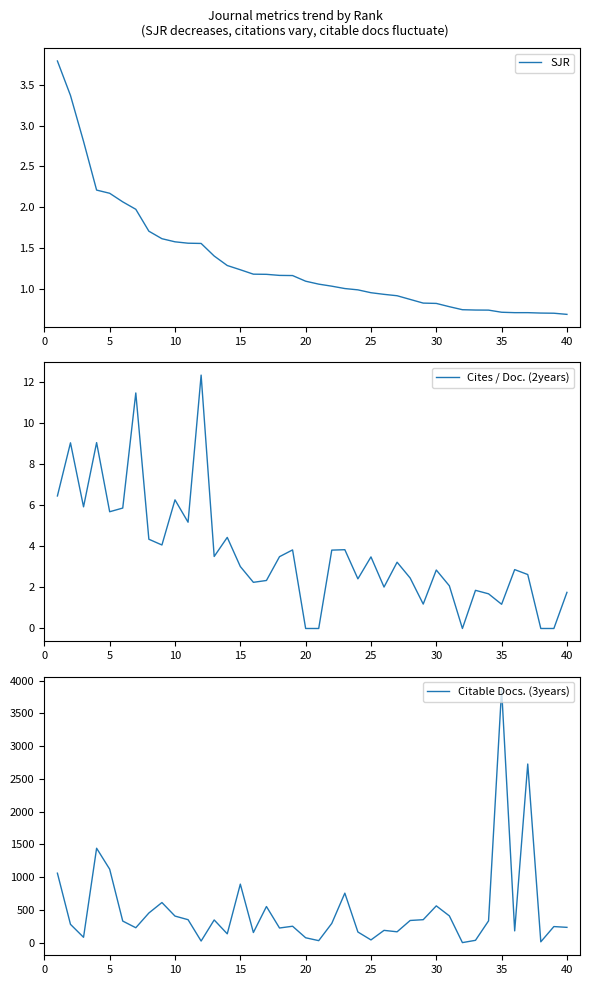

What is the highest value of the SJR series?

3.8